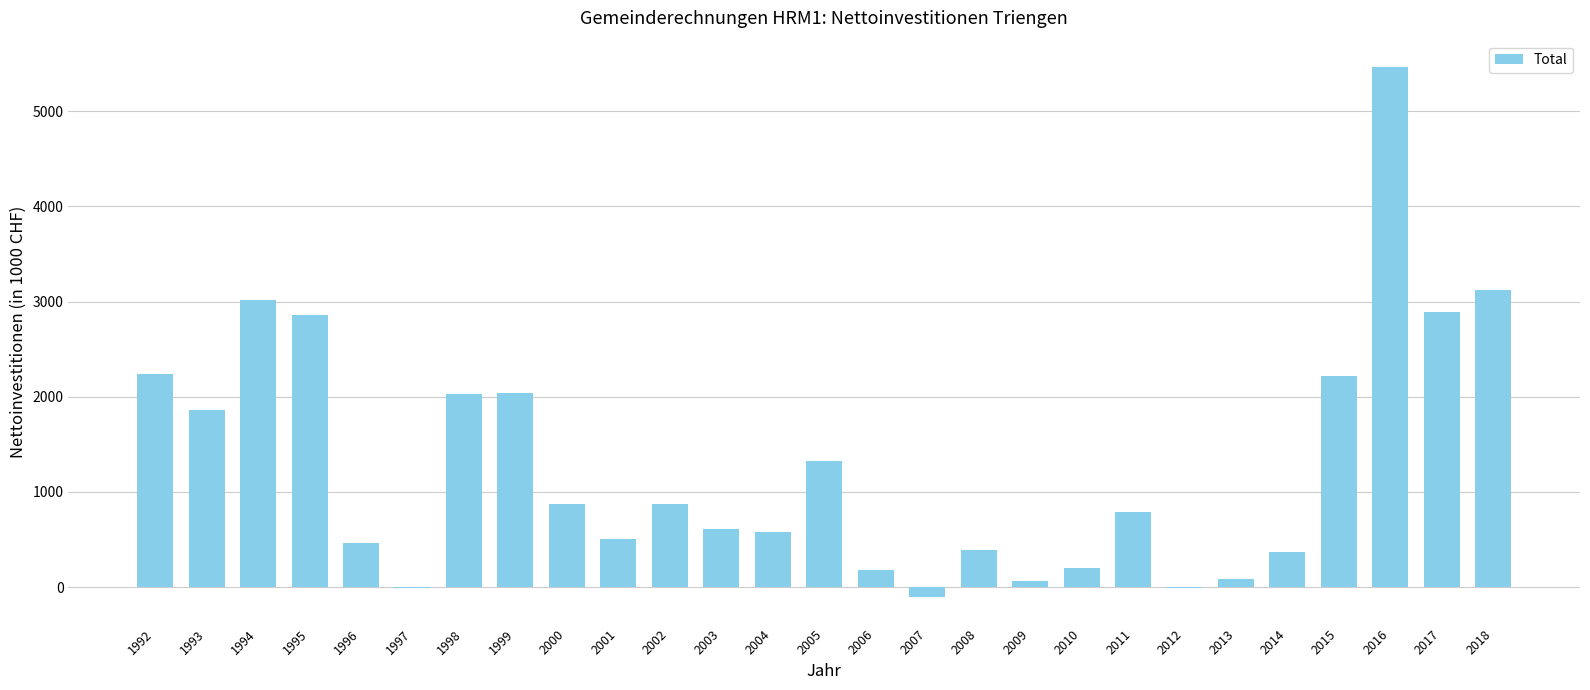

Between 2005 and 1992, which is larger?

1992